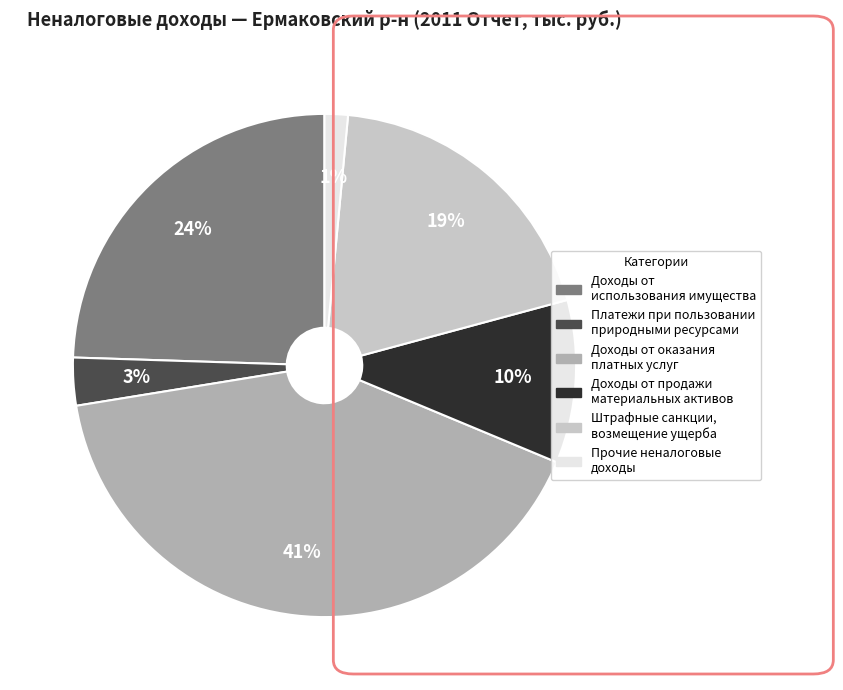

To the nearest percent, what is the average slice percentage?

17%